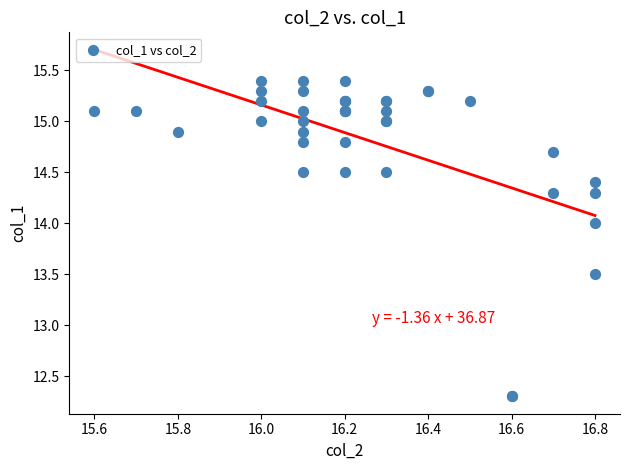

What Y value in the scatter plot is closest to 13?

13.5